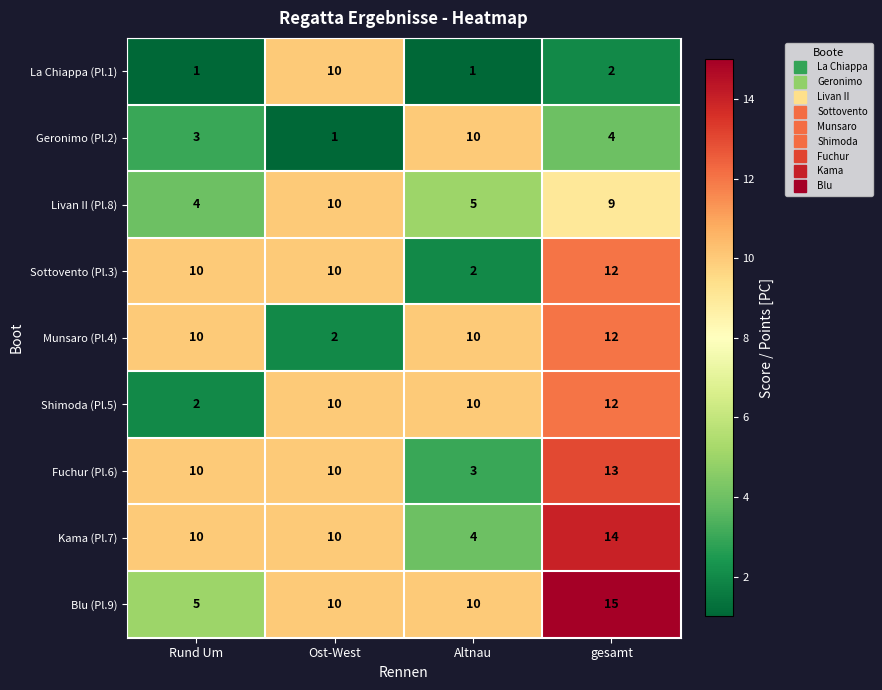

What is the total value across all series at Ost-West?

73